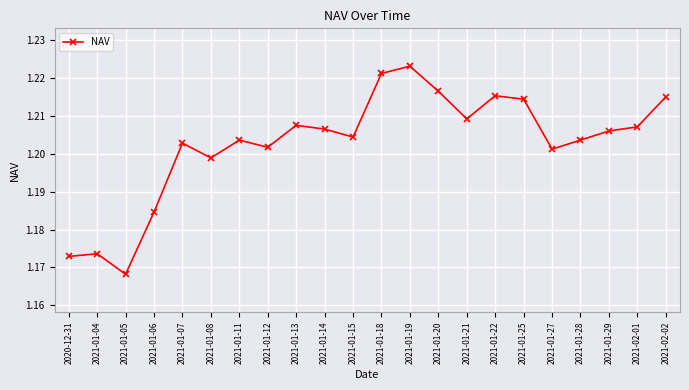

Where is the data nearest to the value 1?

2021-01-05